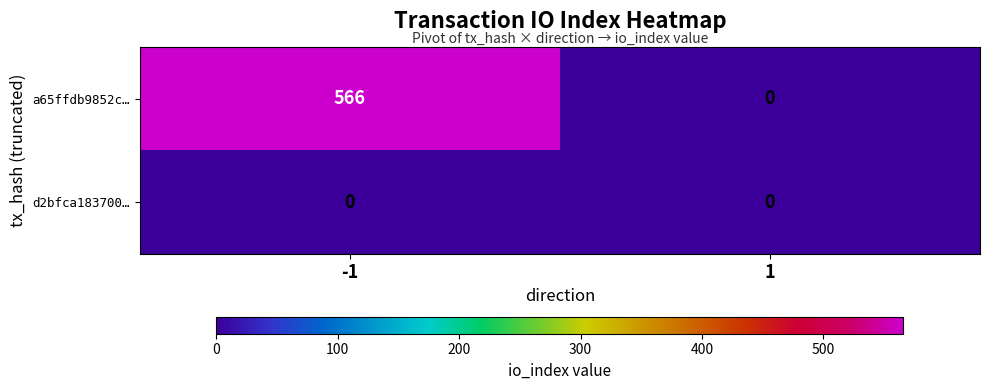

What is the greatest value displayed?

566